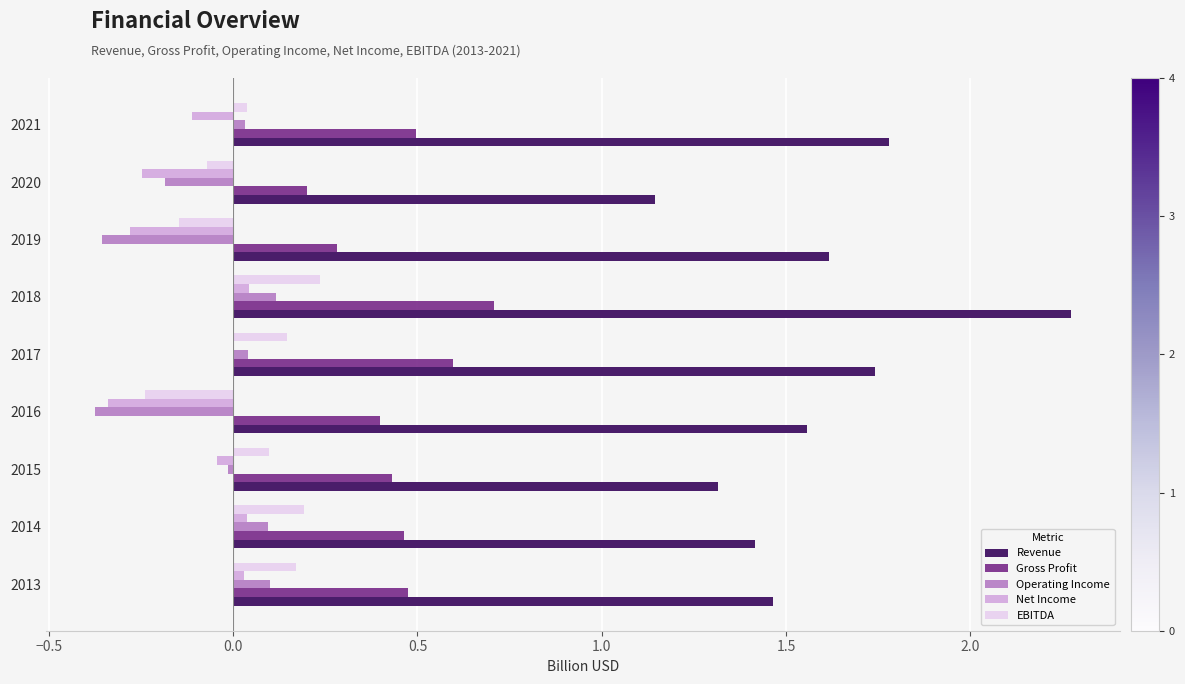

What is the maximum value shown in the chart?

2.3